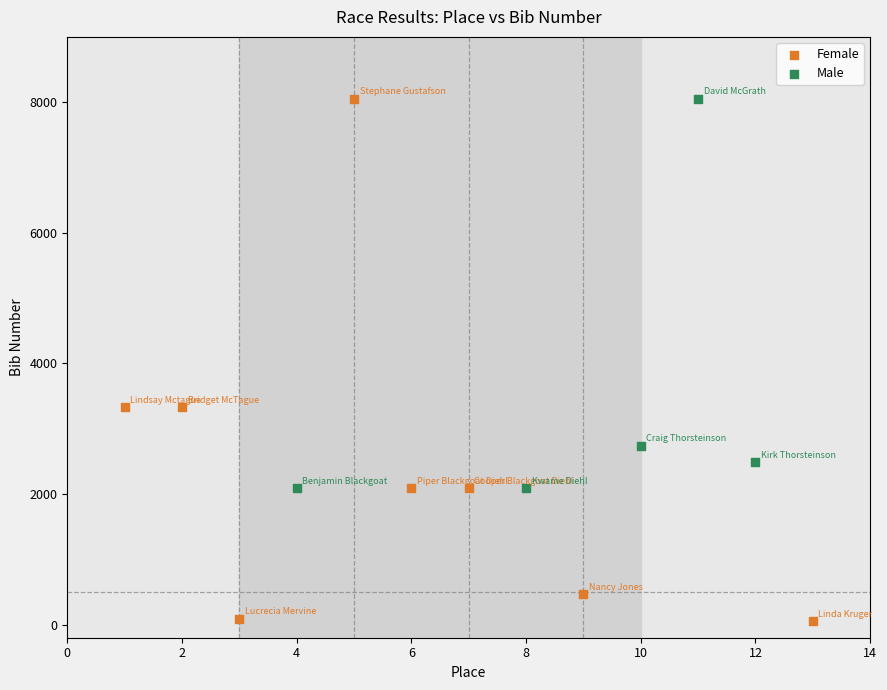

Which series has the largest Y range (max minus min)?

Female